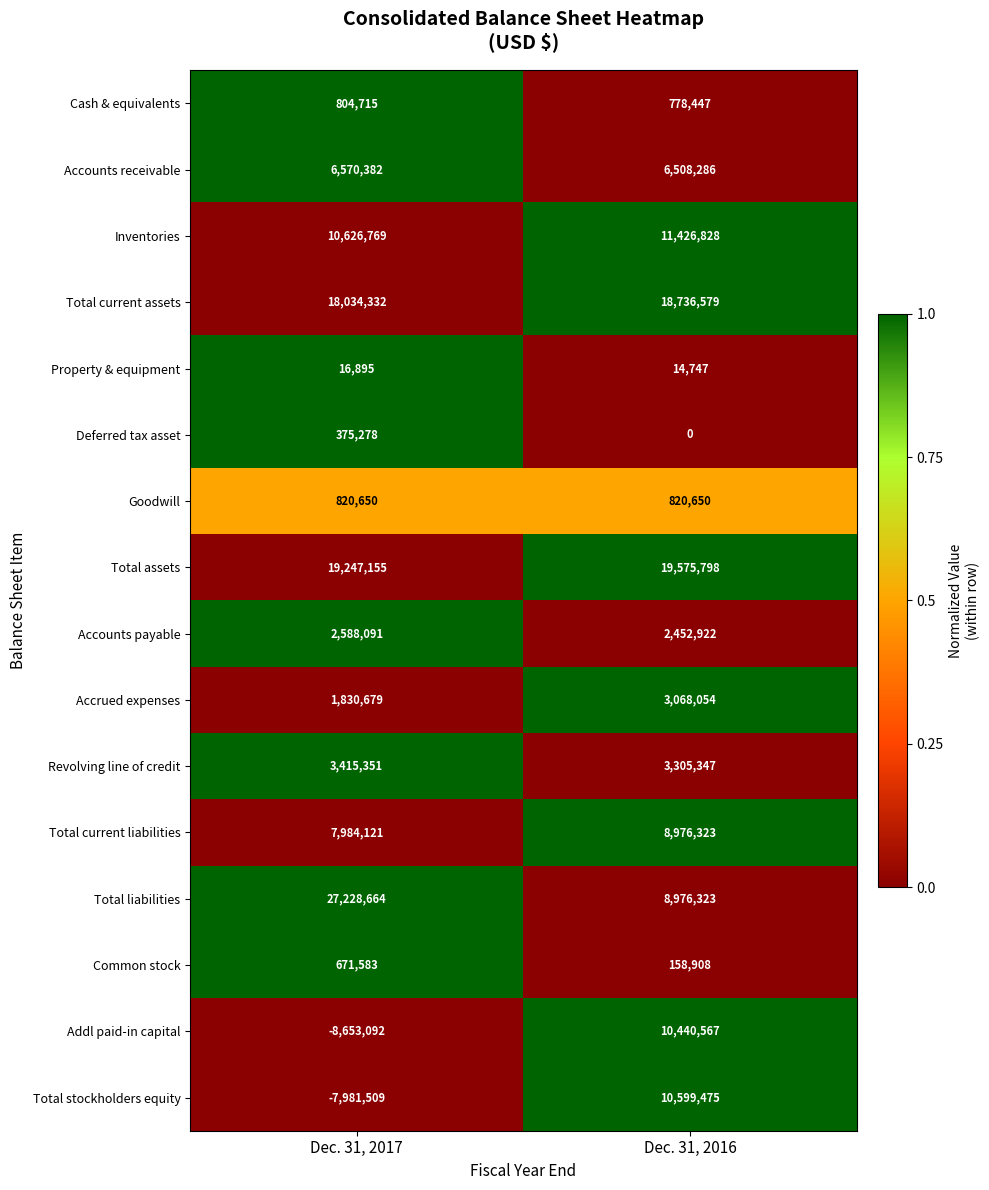

How many values in the Inventories series are below 11426828?

1